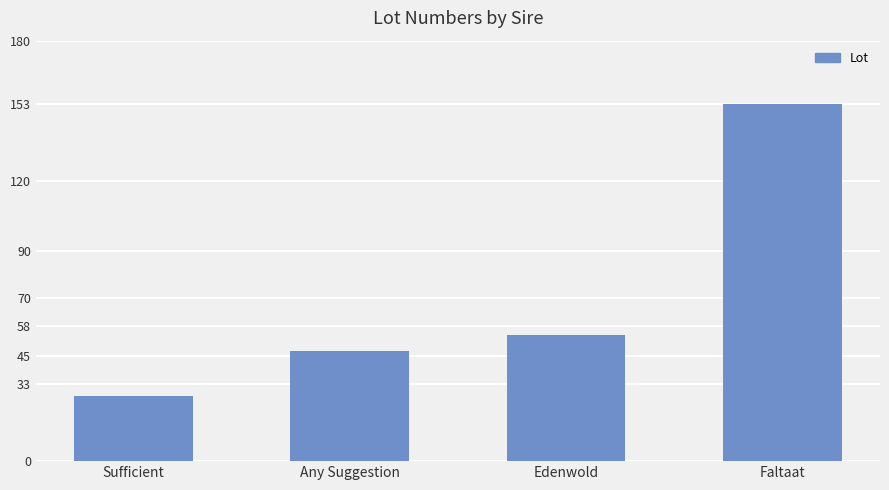

Reading left to right, what are all the values shown in this chart?

Sufficient=28	Any Suggestion=47	Edenwold=54	Faltaat=153